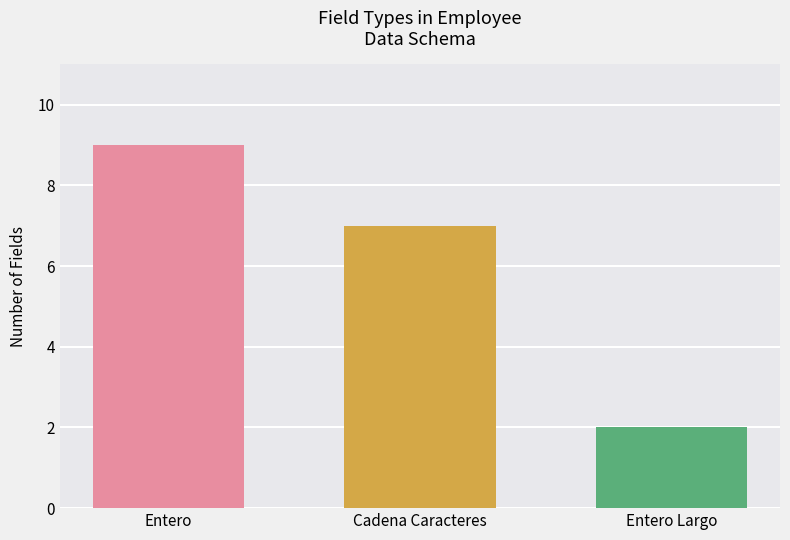

What value does the data have at Cadena Caracteres?

7